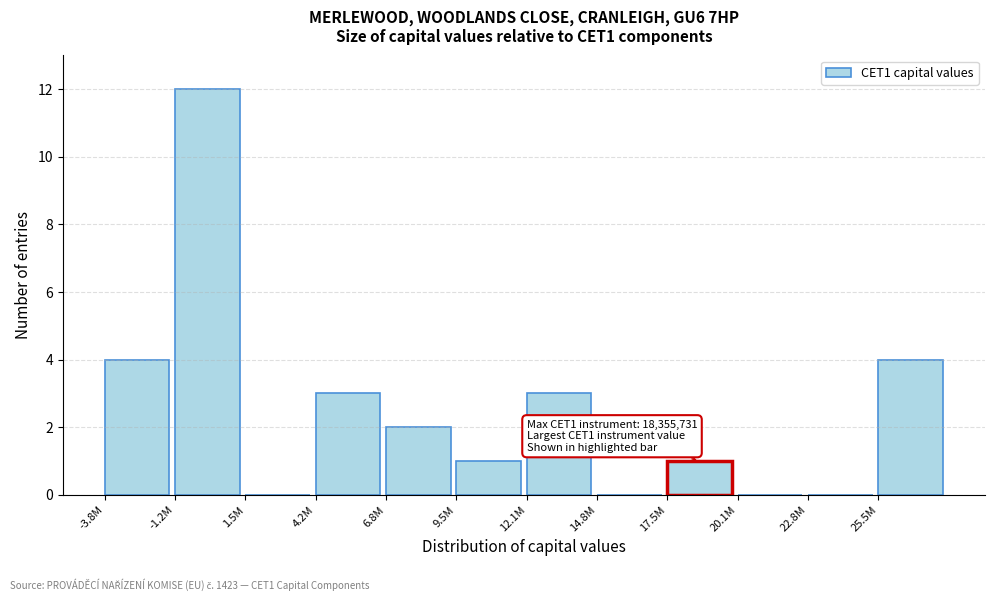

Reading left to right, what are all the values shown in this chart?

-3.8M=4	-1.2M=12	1.5M=0	4.2M=3	6.8M=2	9.5M=1	12.1M=3	14.8M=0	17.5M=1	20.1M=0	22.8M=0	25.5M=4